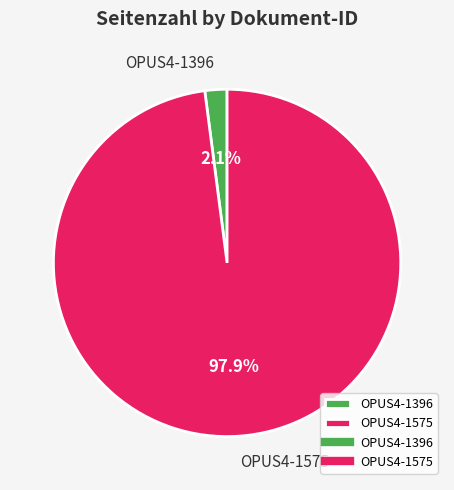

To the nearest percent, what is the difference between the OPUS4-1575 and OPUS4-1396 slice percentages?

96%